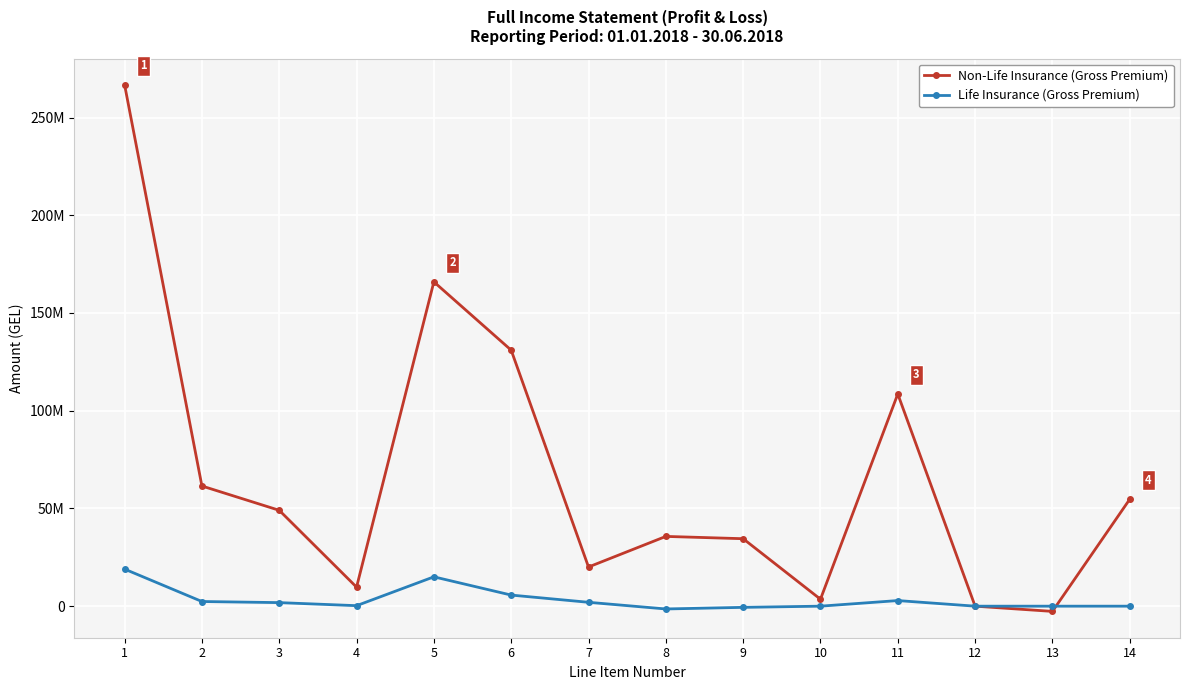

The value of Non-Life Insurance (Gross Premium) at 11 is 187150609.2. True or false?

False